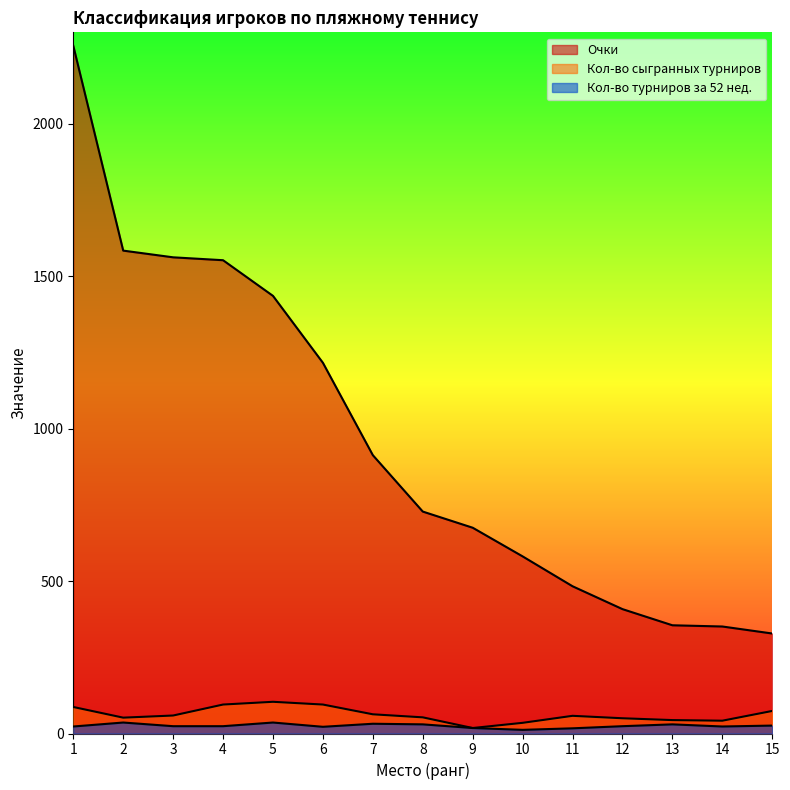

At which category is the sum across all series the highest?

1